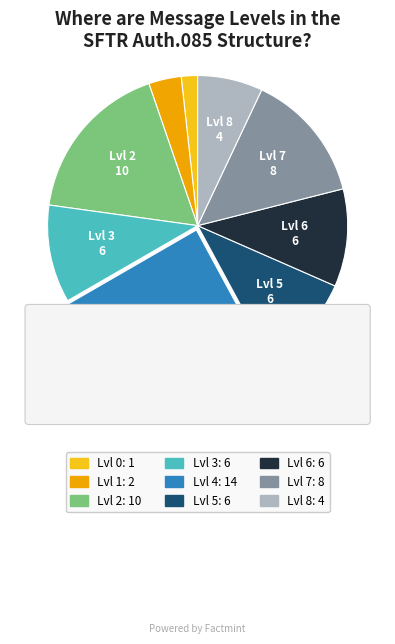

Which slice is the smallest?

Lvl 0